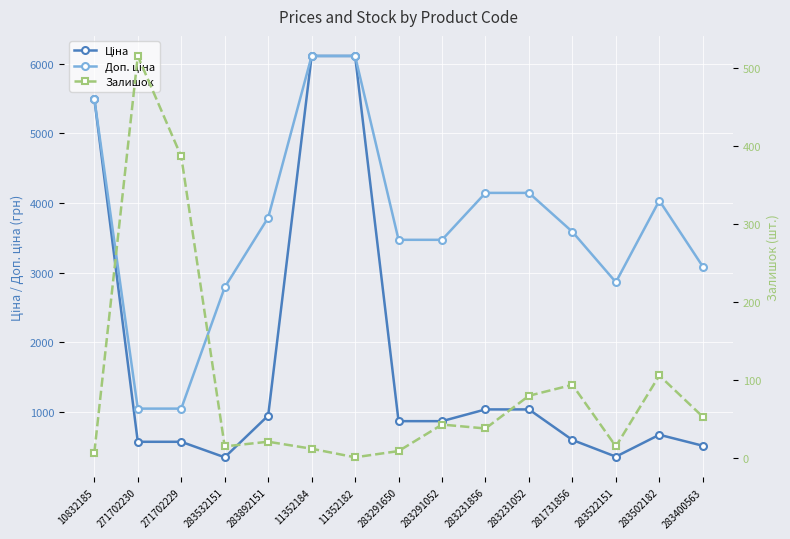

What is the difference between the second highest and minimum values in the Доп. ціна series?

5064.5